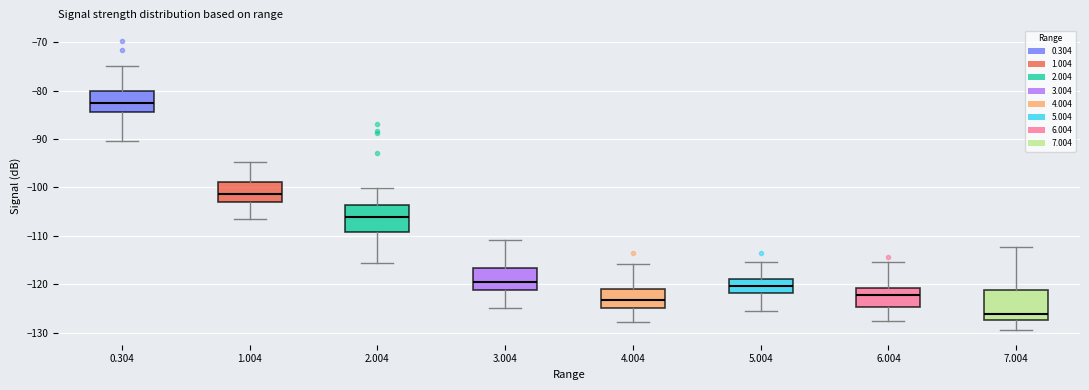

Which box has the lowest median line?

7.004